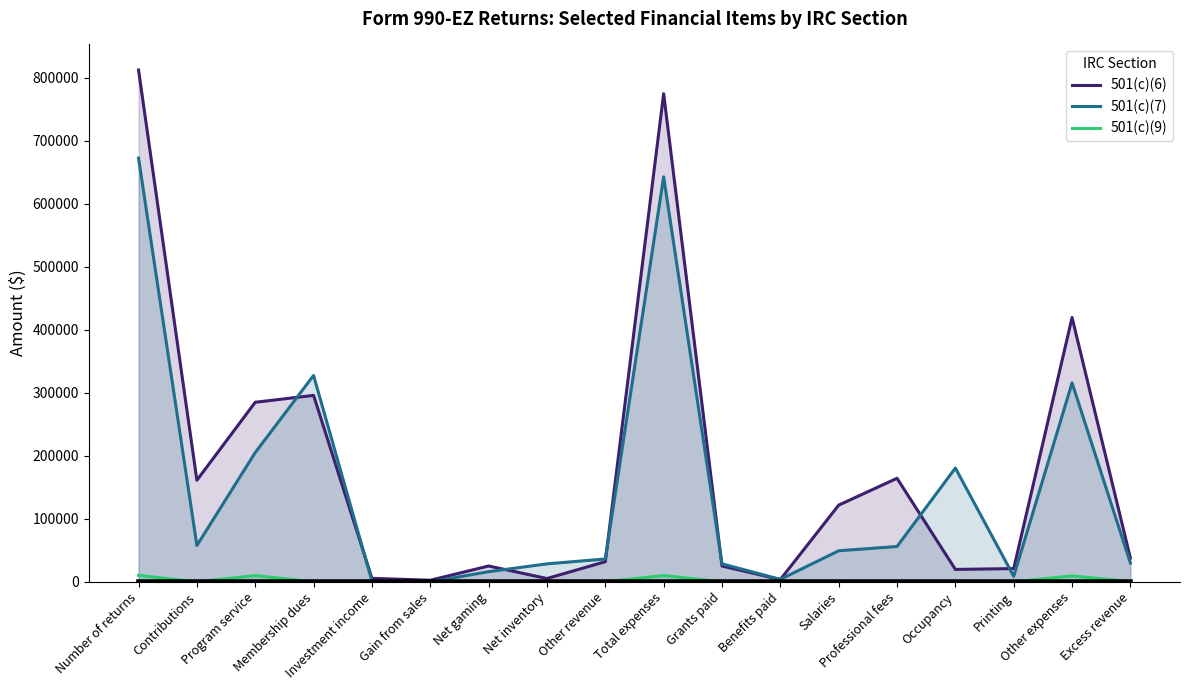

What is the total value across all series at Benefits paid?

7419